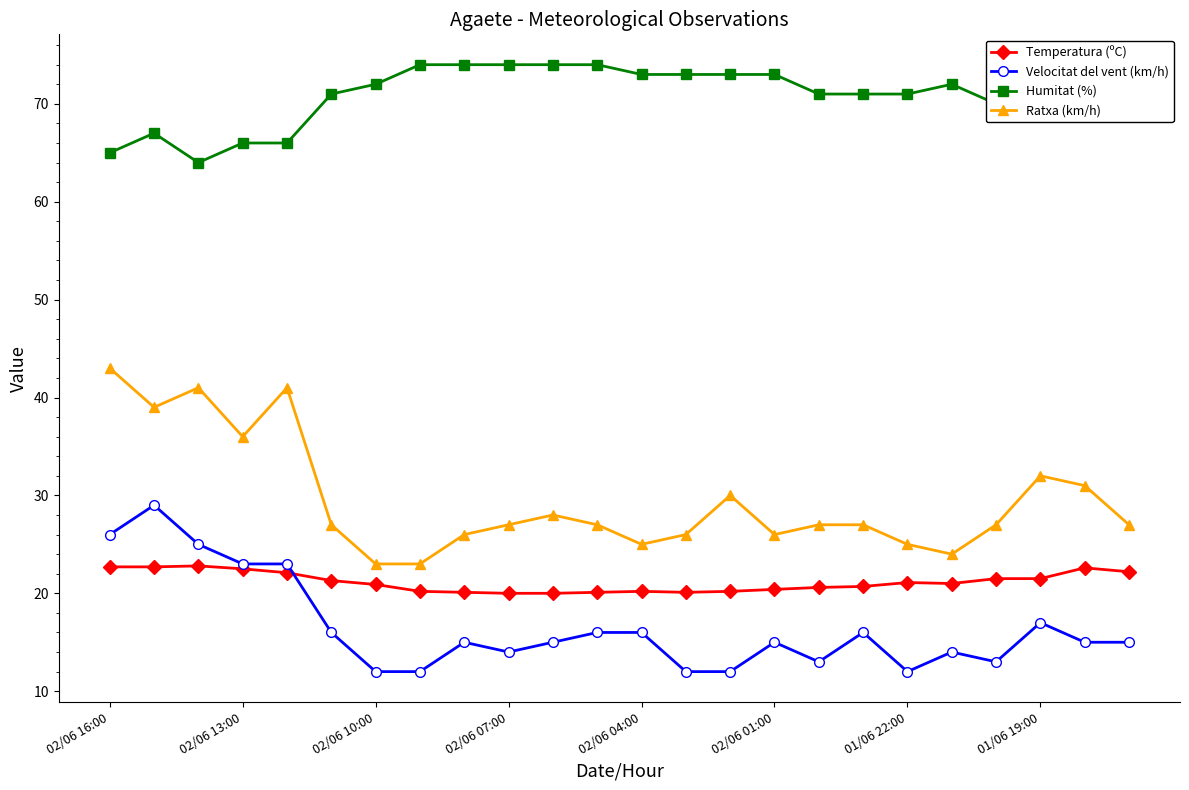

Does the chart display data point markers on the line(s)?

Yes